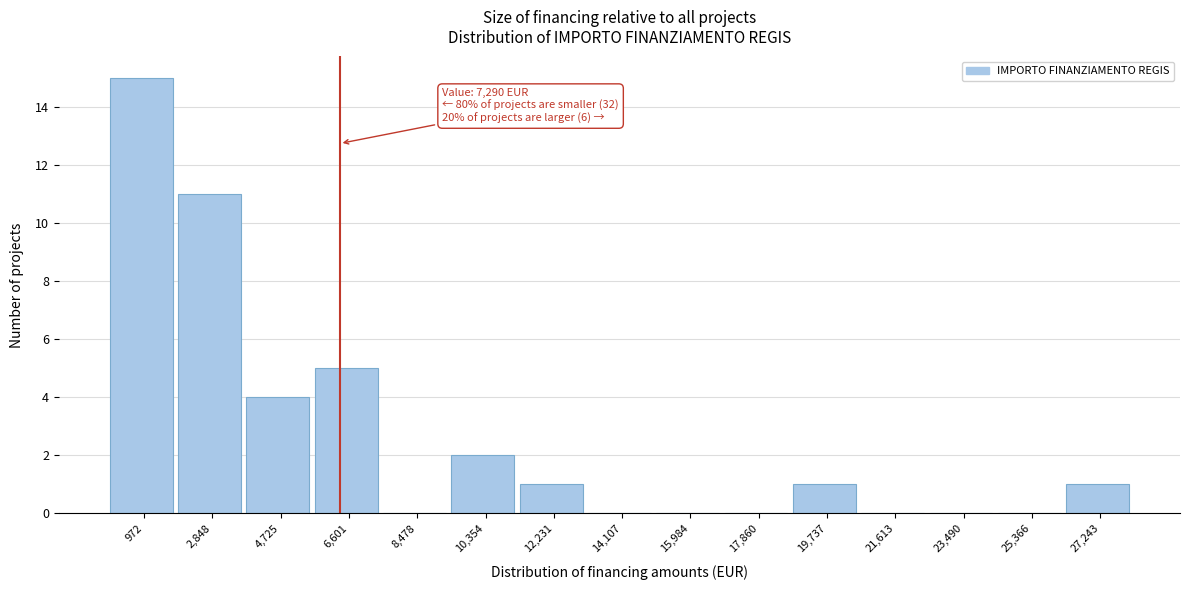

Reading left to right, transcribe all the data shown in this chart.

972=15	2,848=11	4,725=4	6,601=5	8,478=0	10,354=2	12,231=1	14,107=0	15,984=0	17,860=0	19,737=1	21,613=0	23,490=0	25,366=0	27,243=1